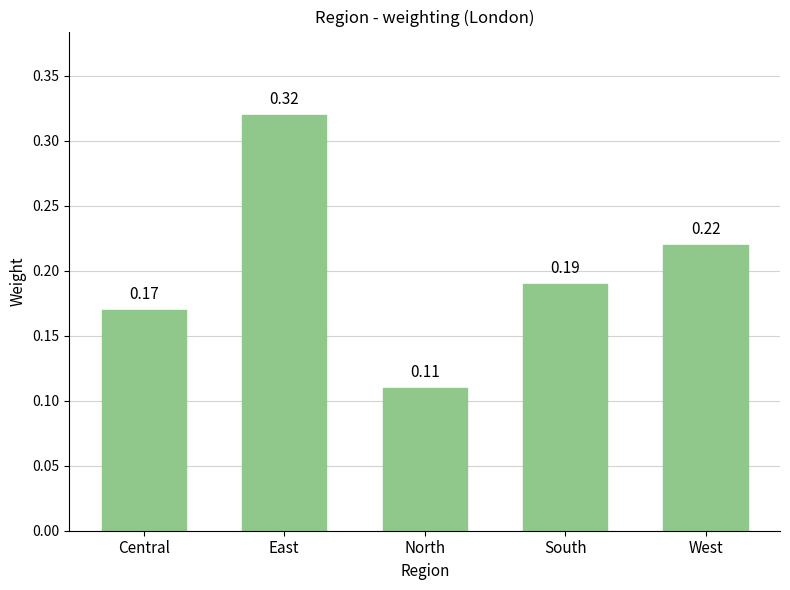

Rank the categories by value from highest to lowest.

East, West, South, Central, North